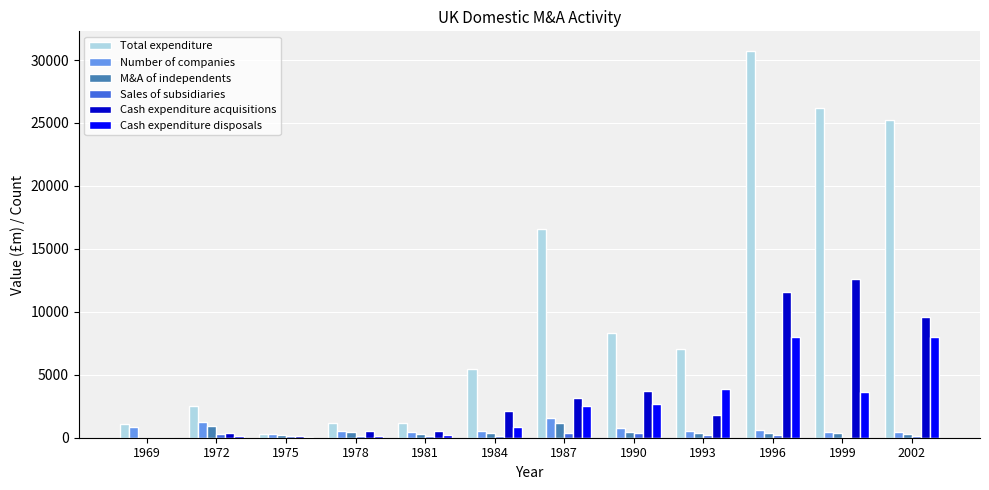

Which series has the largest total across all categories?

Total expenditure